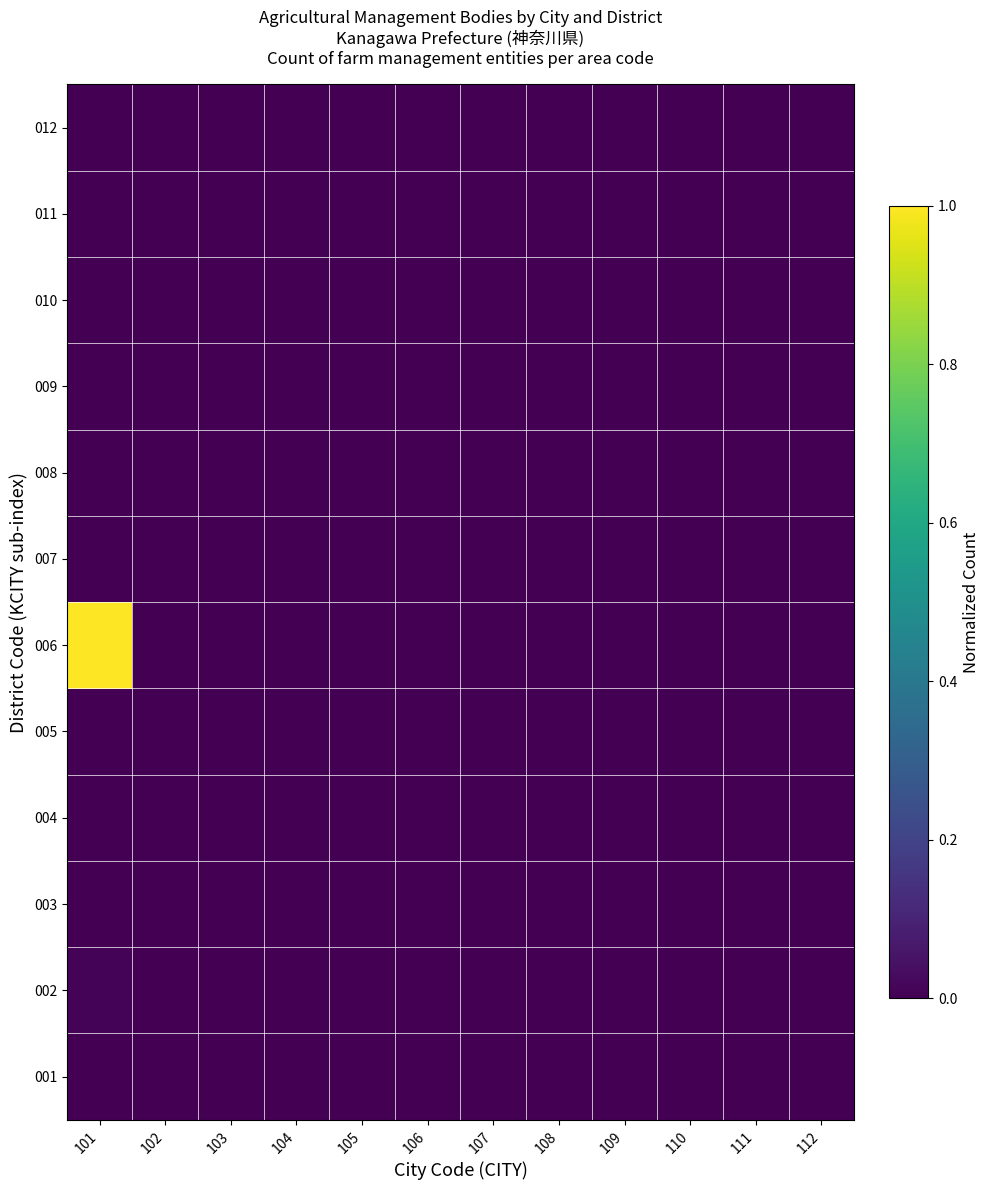

Which has a higher value, 108 or 105?

105